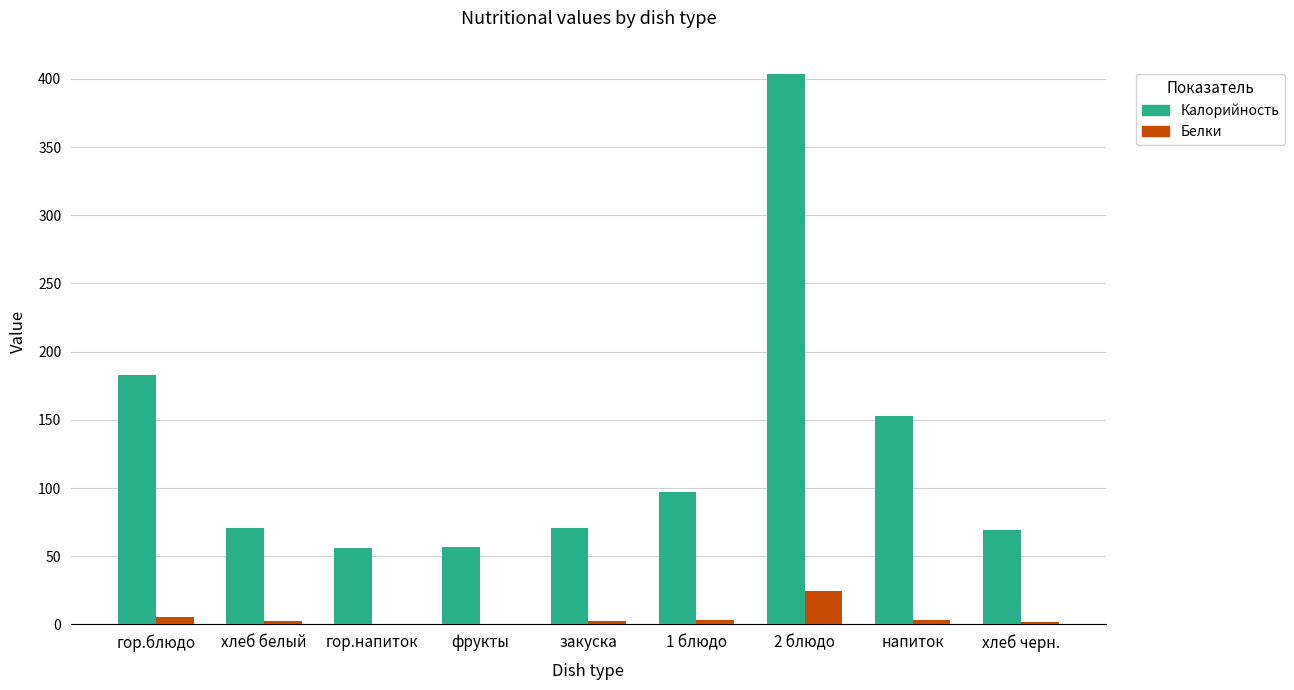

Which category has the highest value in the Калорийность series?

2 блюдо